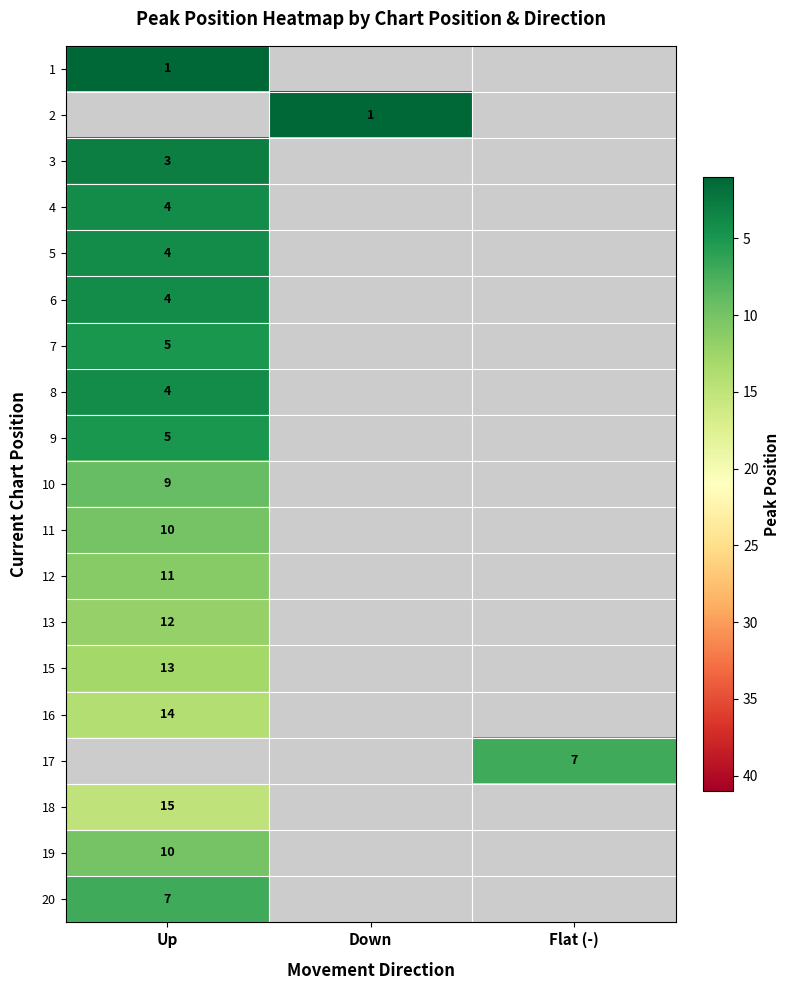

Is it true that 6 equals 6 at Up?

False